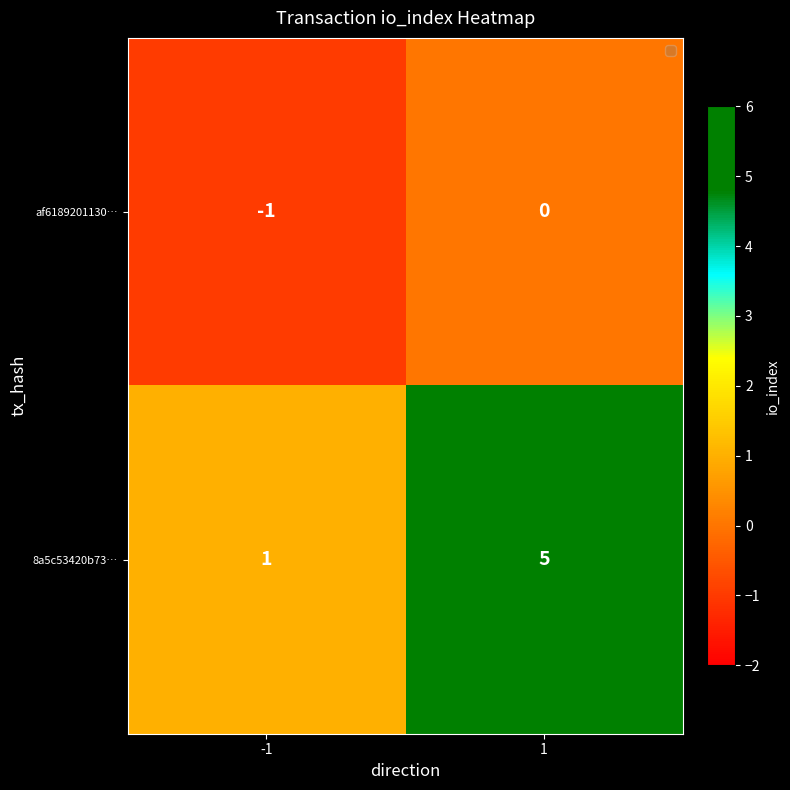

The value of af6189201130… at -1 is -2. True or false?

False